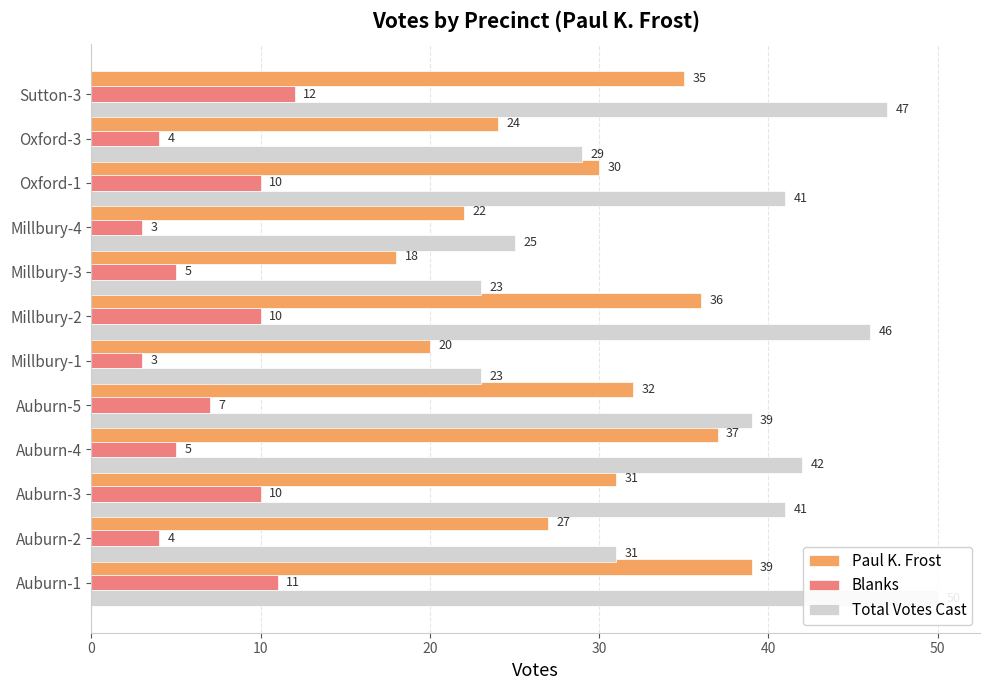

Is the value of Total Votes Cast at Millbury-3 greater than the value of Paul K. Frost at Auburn-5?

No